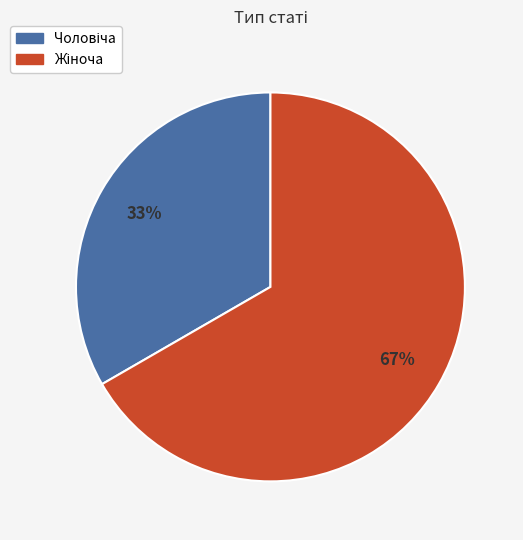

To the nearest percent, what is the average slice percentage?

50%